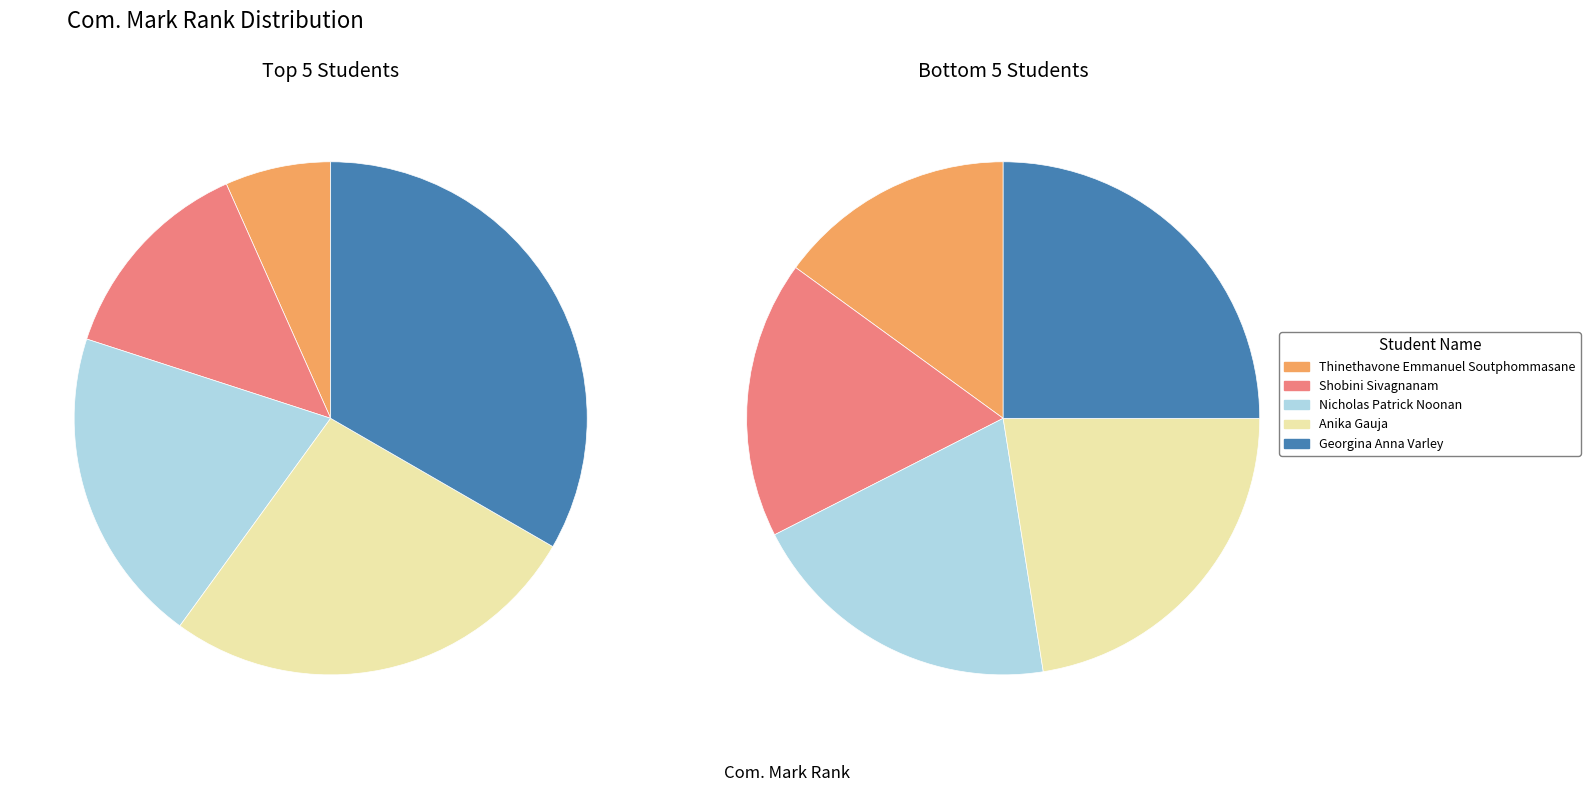

What is the smallest slice in the pie chart?

Thinethavone Emmanuel Soutphommasane